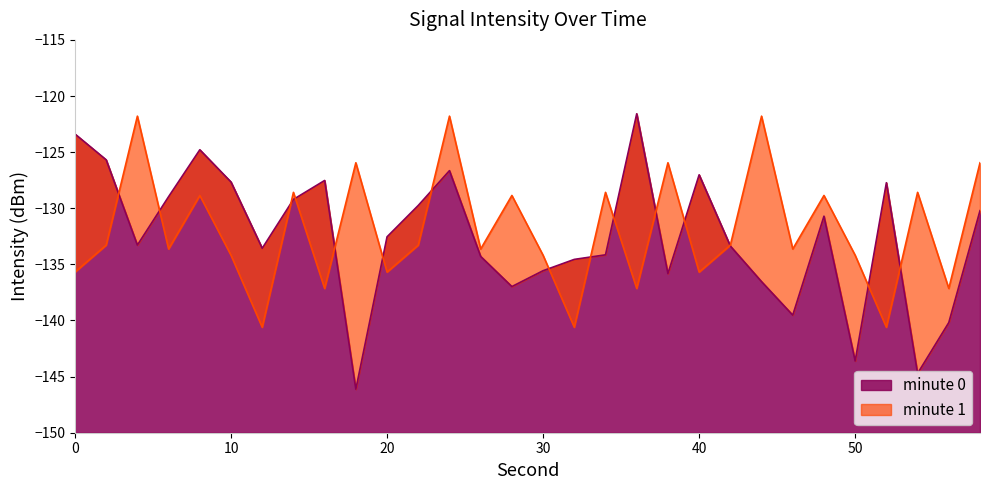

After their last crossing, which series has the higher values: minute 0 or minute 1?

minute 1